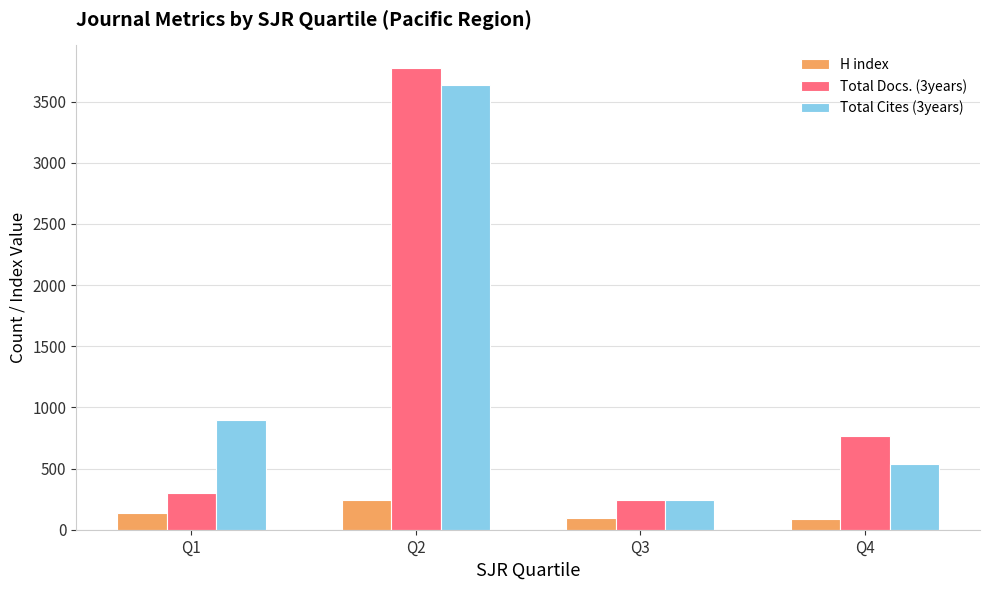

What is the difference between the Total Cites (3years) values at Q4 and Q2?

3094